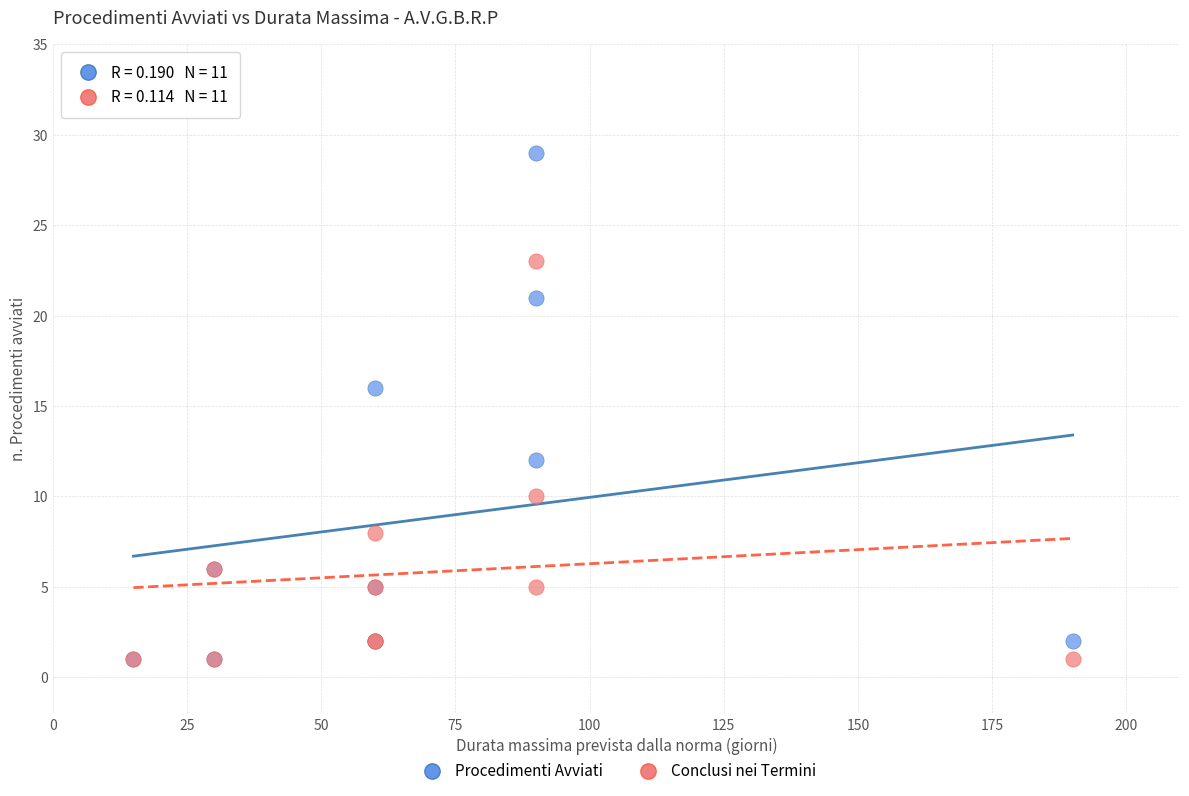

Across all series, what Y value is closest to 15?

16